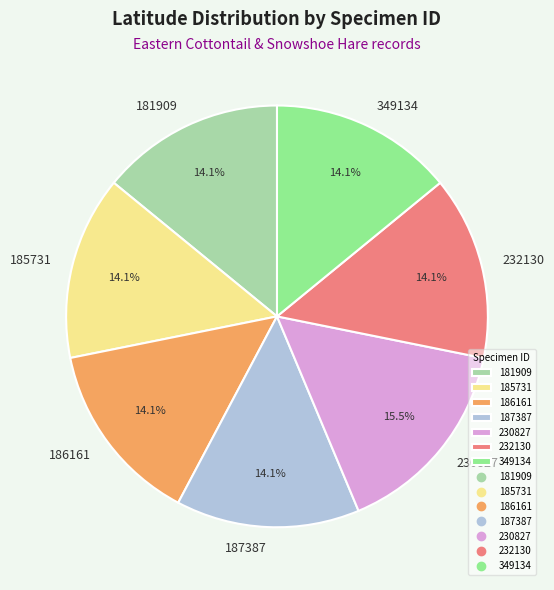

What percentage is NOT represented by 349134?

85.9%